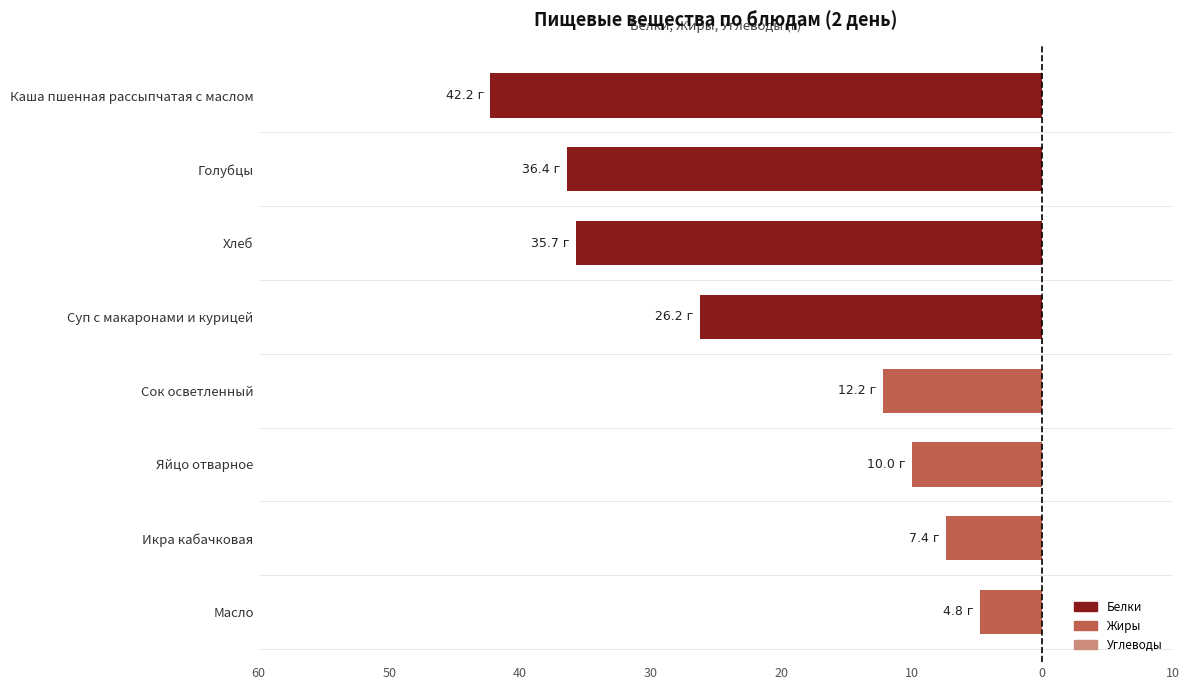

What is the difference between the maximum and minimum values?

37.5